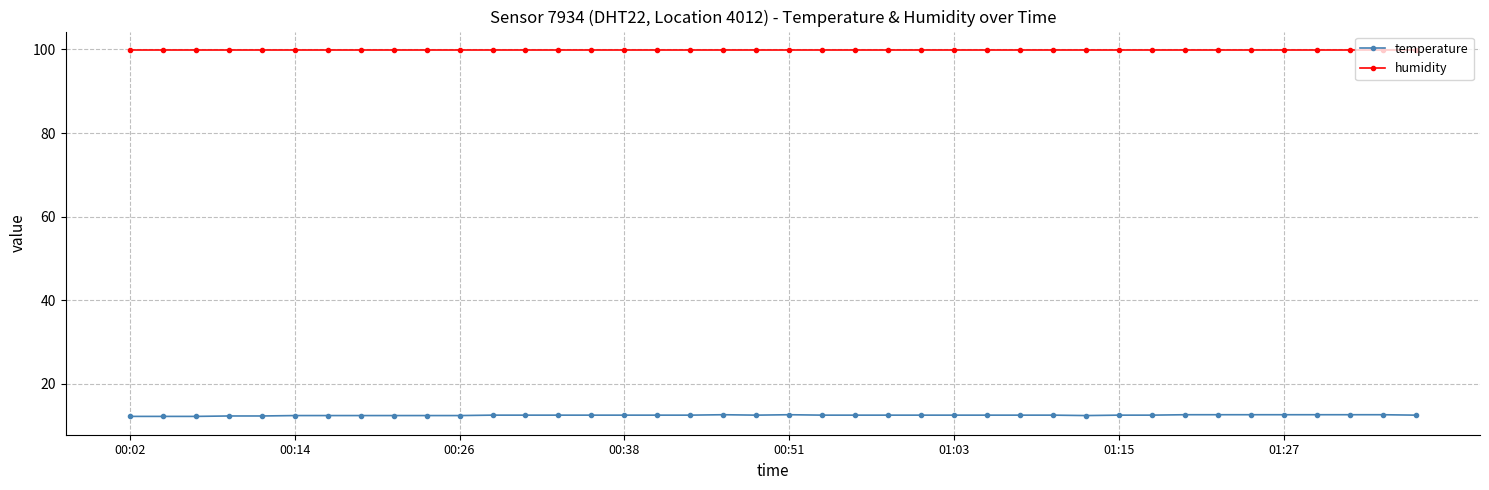

Rank the series by their average value, from highest to lowest.

humidity, temperature